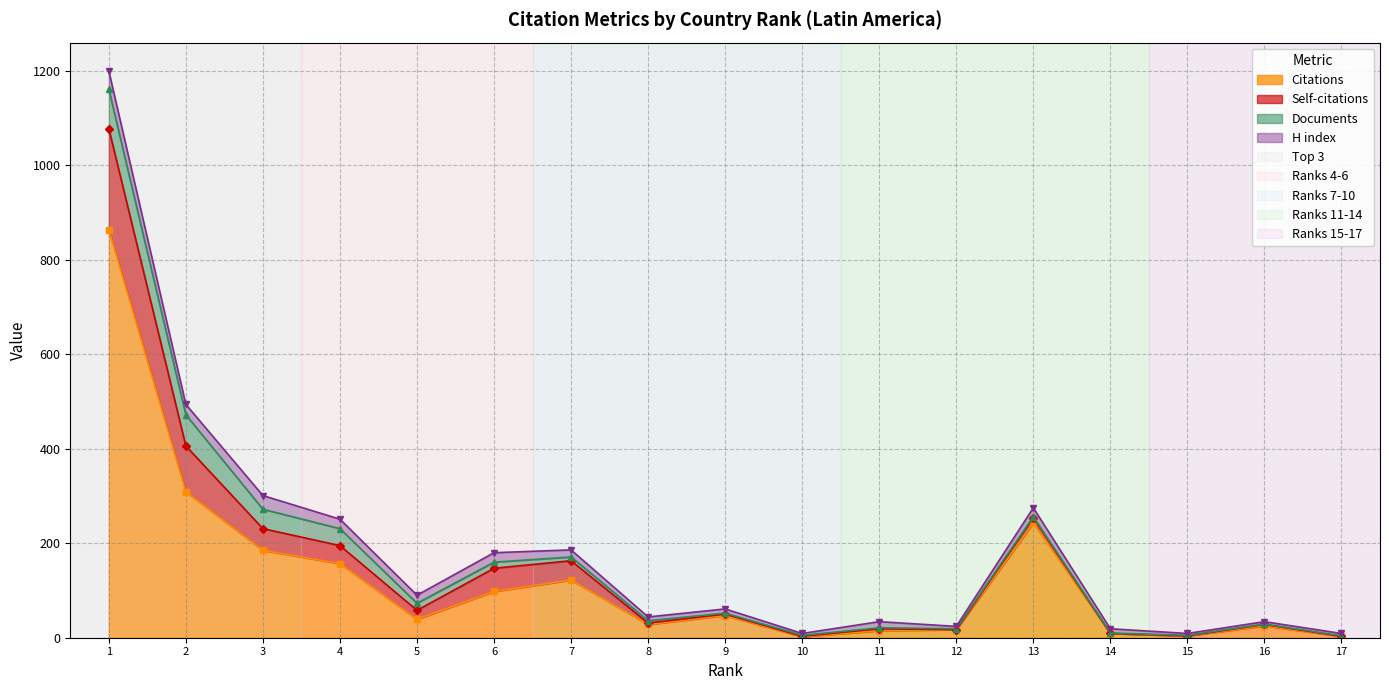

At which category does Self-citations reach its first local peak?

6